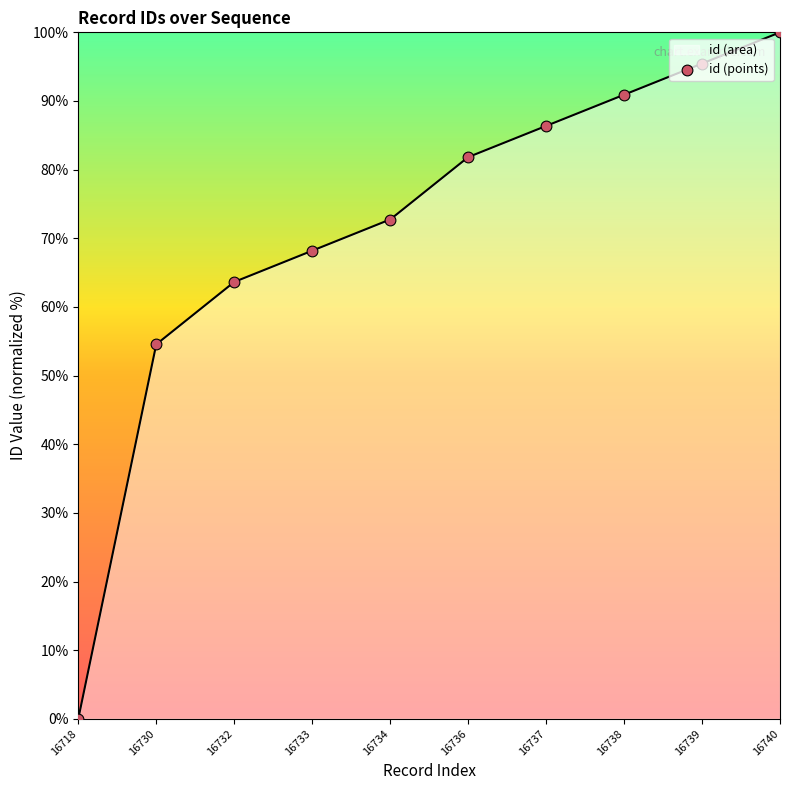

Between 16730 and 16736, which is larger?

16736